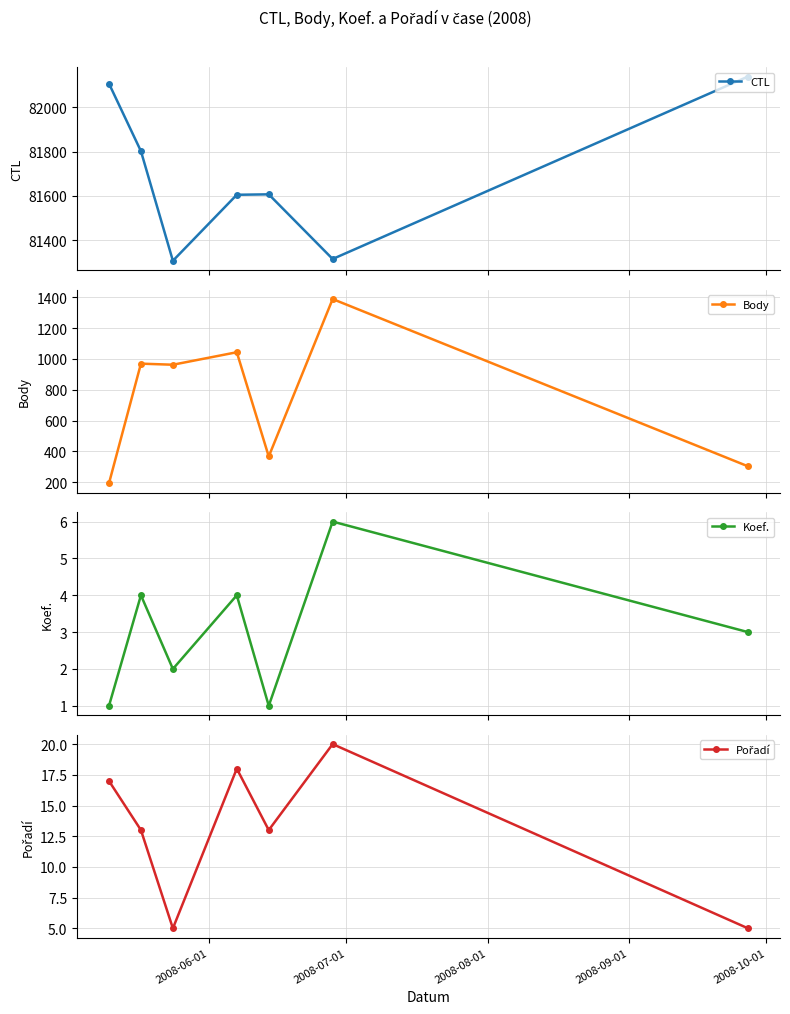

What is the value of the Body point at the 5th from the left?

367